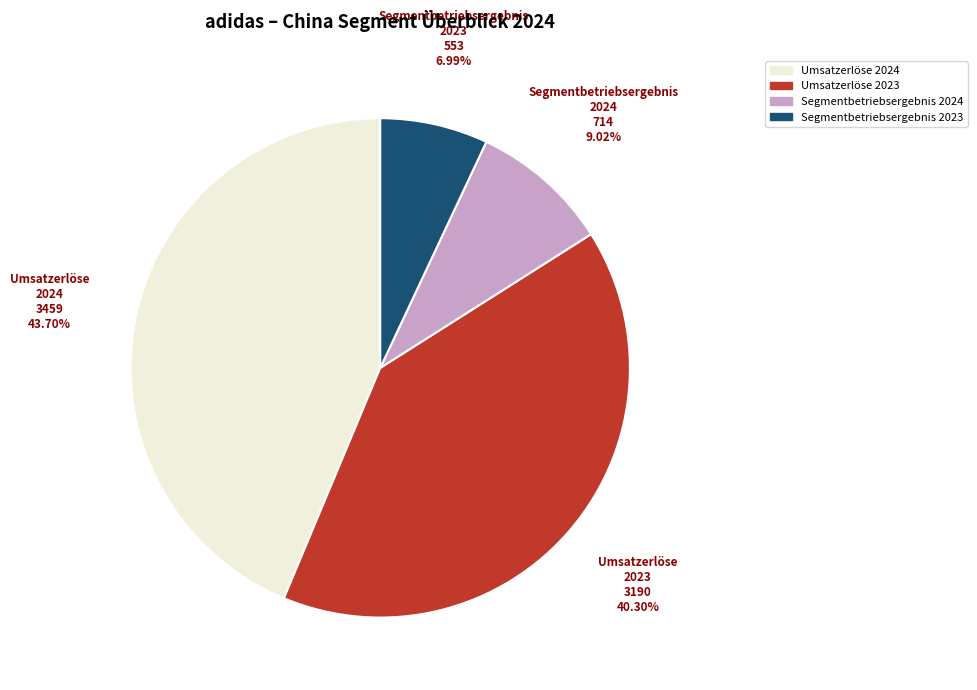

How many segments does this pie chart have?

4